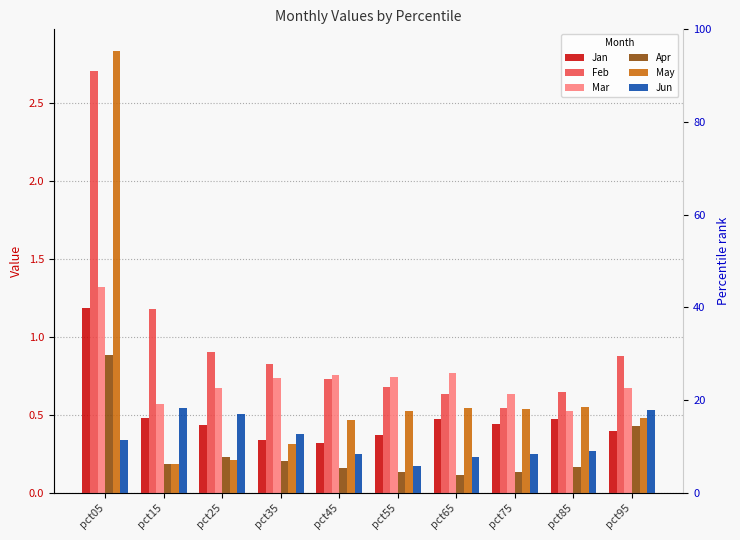

What is the value of the May bar at the 5th from the left?

0.5